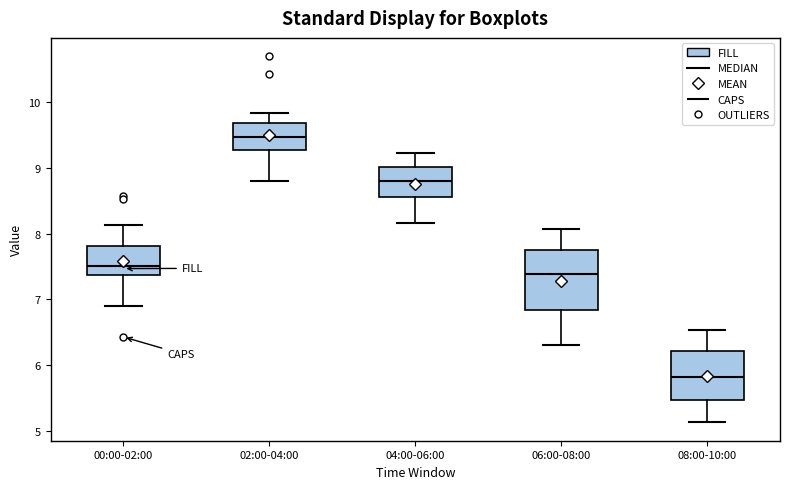

Which box is the tallest, from its lower edge to its upper edge?

06:00-08:00